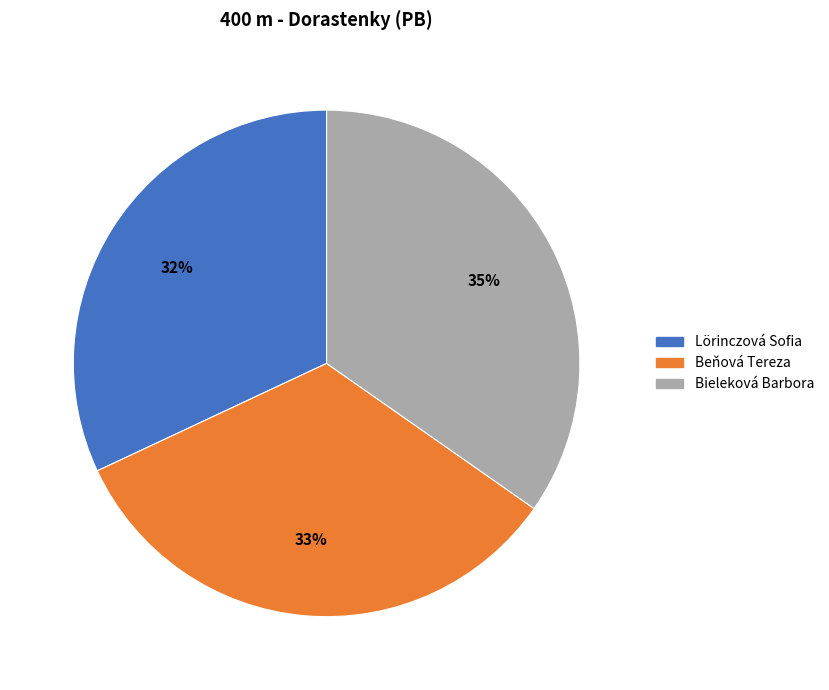

Count the number of slices in the pie.

3